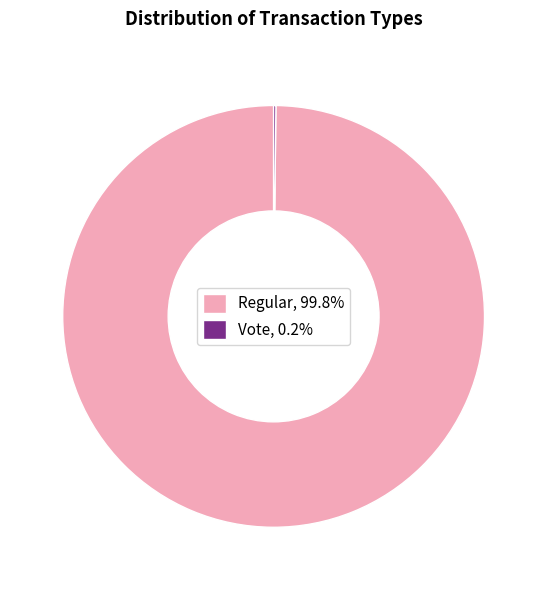

Is there any slice that represents more than half of the pie?

Yes